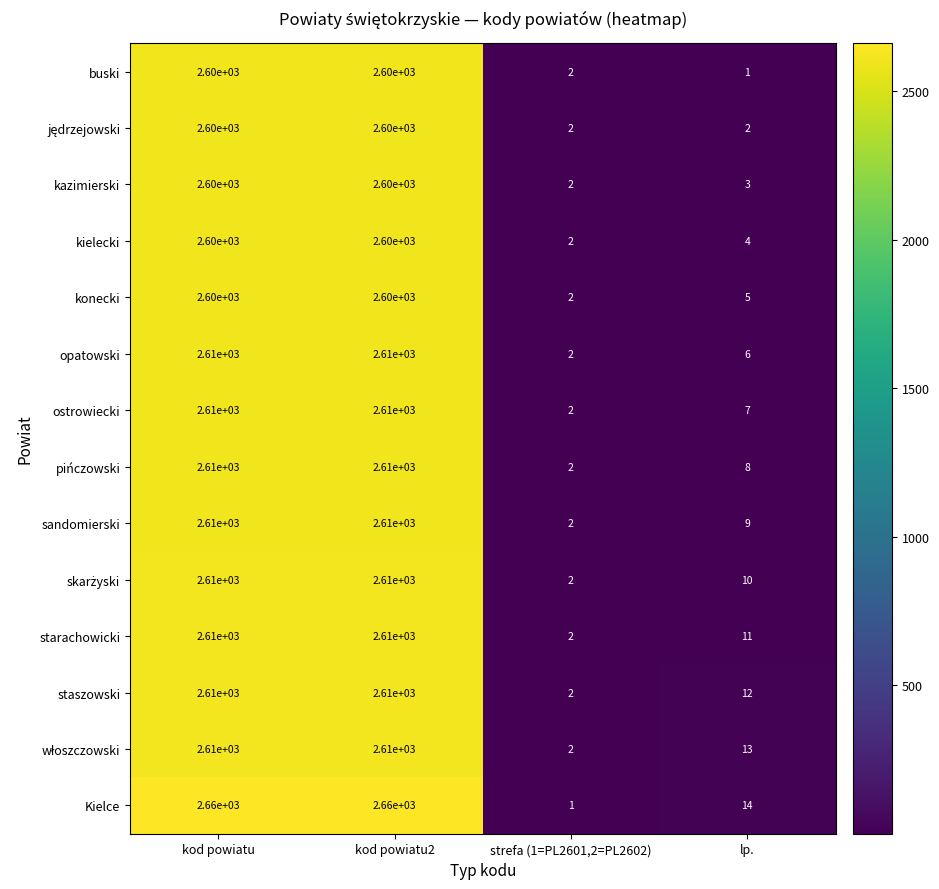

What is the difference between the sandomierski values at kod powiatu2 and lp.?

2601